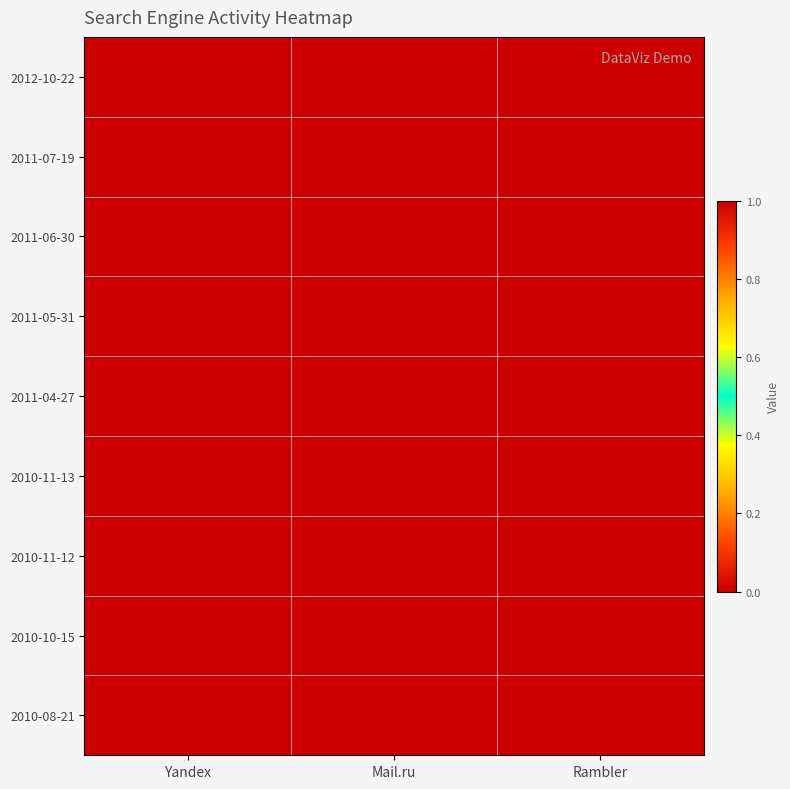

Reading left to right, transcribe all the data shown in this chart.

2012-10-22: Yandex=0	Mail.ru=0	Rambler=1
2011-07-19: Yandex=1	Mail.ru=0	Rambler=0
2011-06-30: Yandex=1	Mail.ru=0	Rambler=0
2011-05-31: Yandex=1	Mail.ru=0	Rambler=0
2011-04-27: Yandex=0	Mail.ru=0	Rambler=1
2010-11-13: Yandex=0	Mail.ru=1	Rambler=0
2010-11-12: Yandex=0	Mail.ru=1	Rambler=0
2010-10-15: Yandex=1	Mail.ru=0	Rambler=0
2010-08-21: Yandex=0	Mail.ru=1	Rambler=0